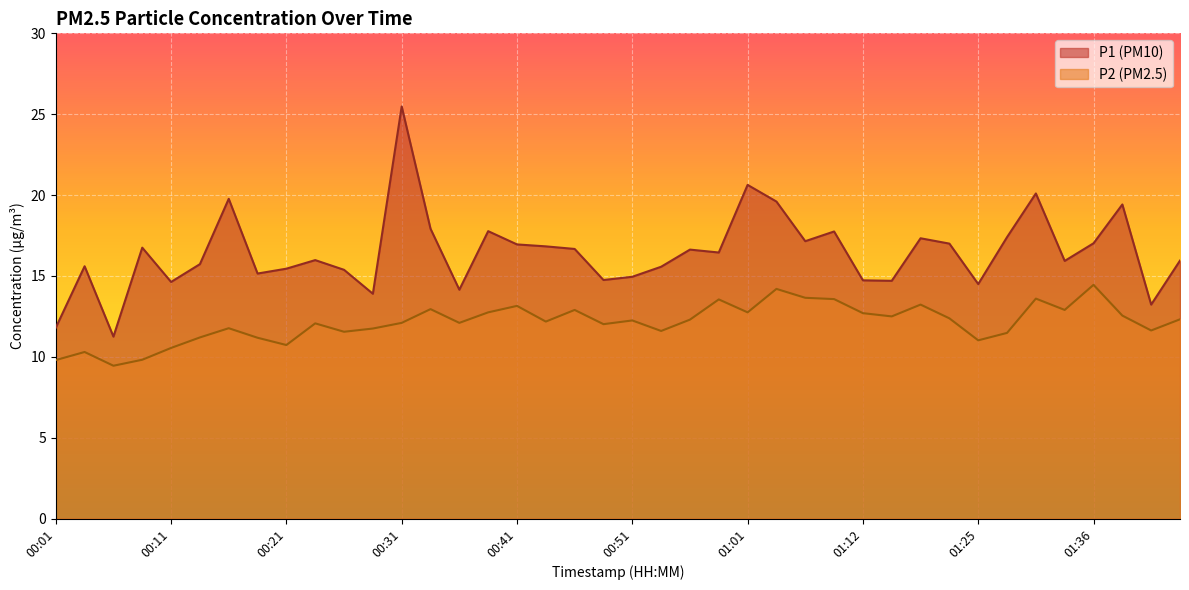

What position from the left is 01:19?

32